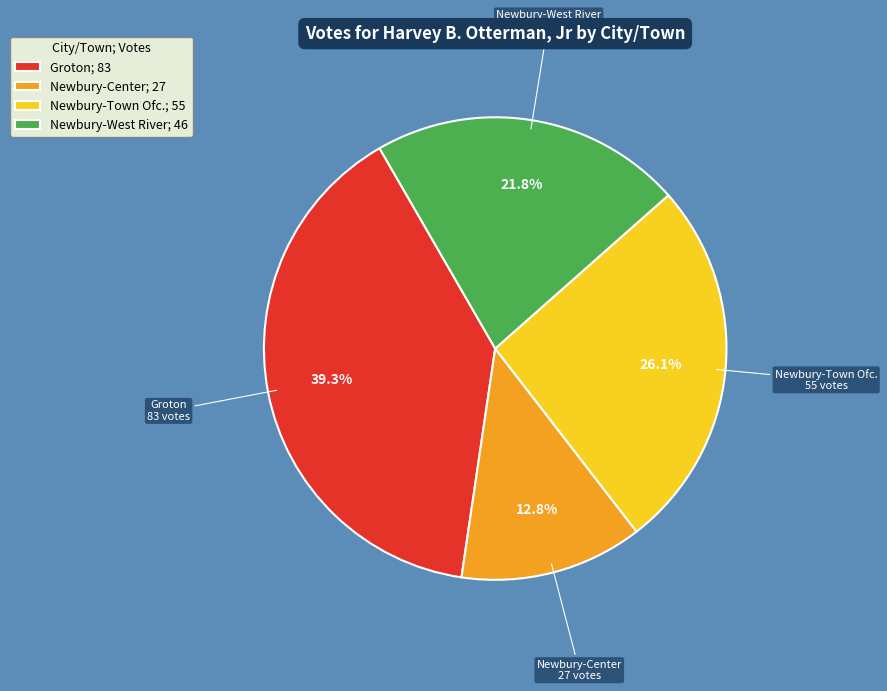

What is the ratio of the value at Newbury-West River; 46 to the value at Newbury-Center; 27?

1.7